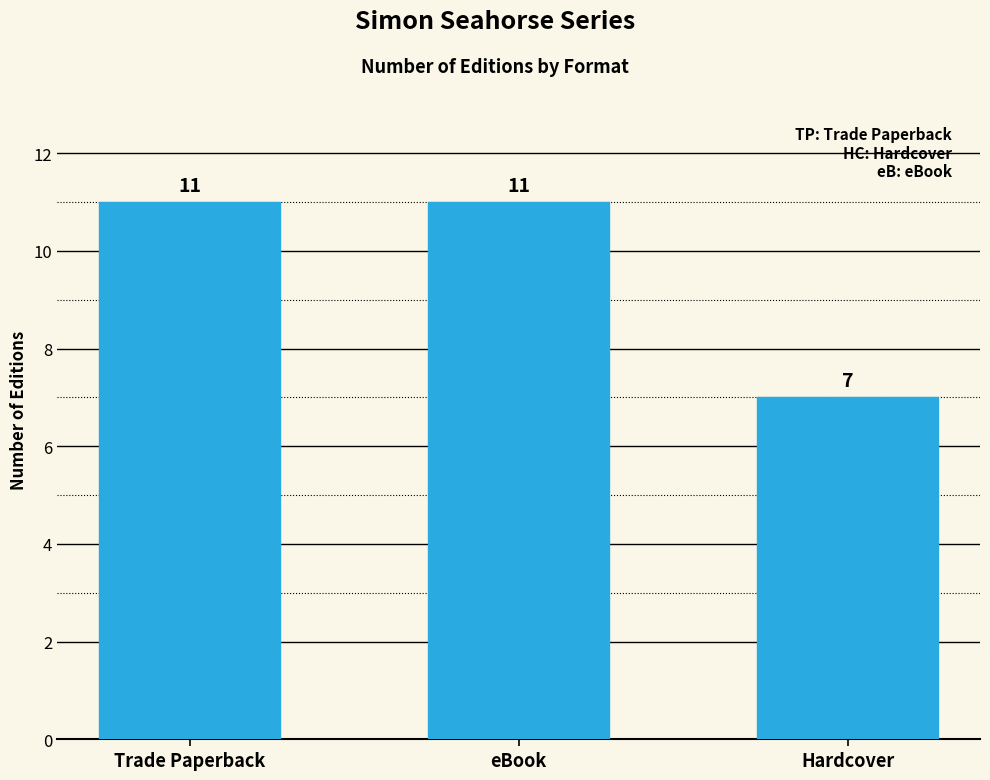

What is the ratio of the value at eBook to the value at Hardcover?

1.6